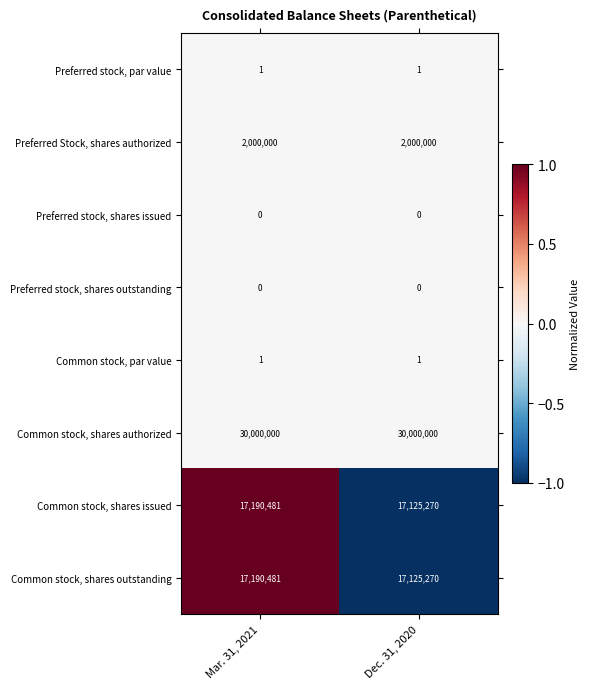

The value of Common stock, par value at Mar. 31, 2021 is 1. True or false?

True